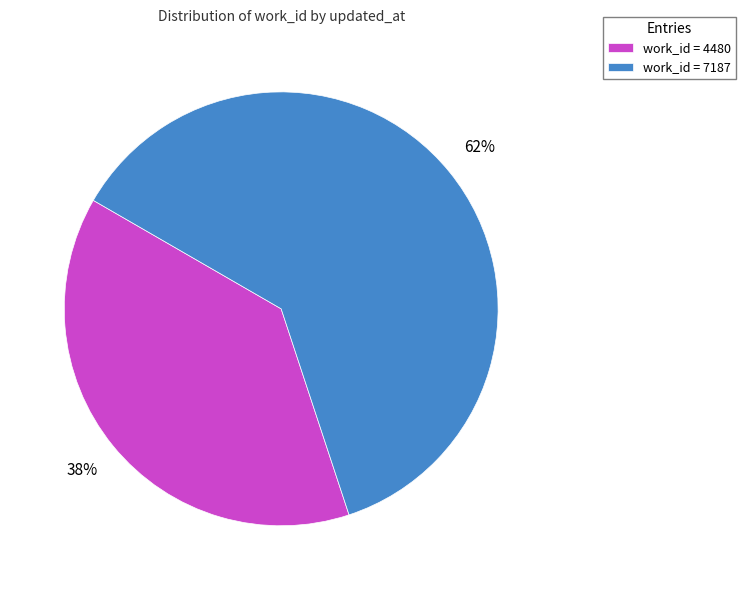

Which slice is the smallest?

work_id = 4480